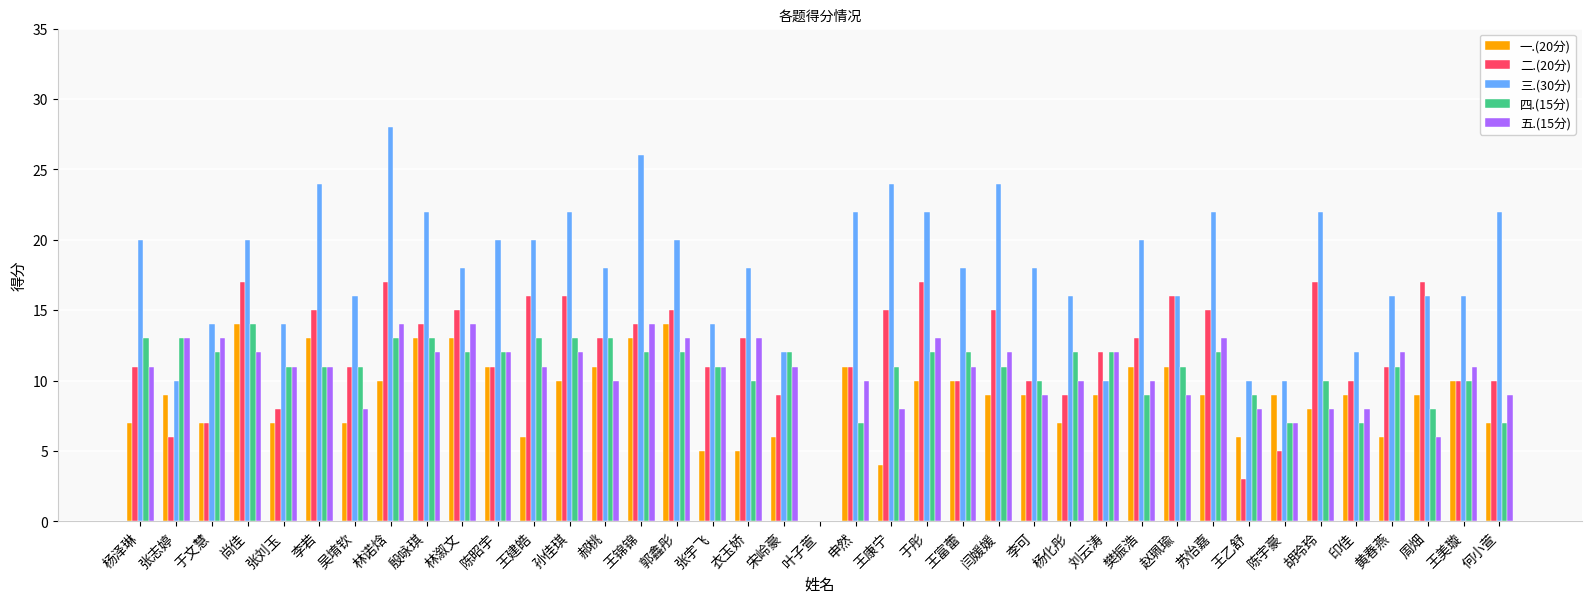

Are the bars grouped side by side (vs. stacked)?

Yes